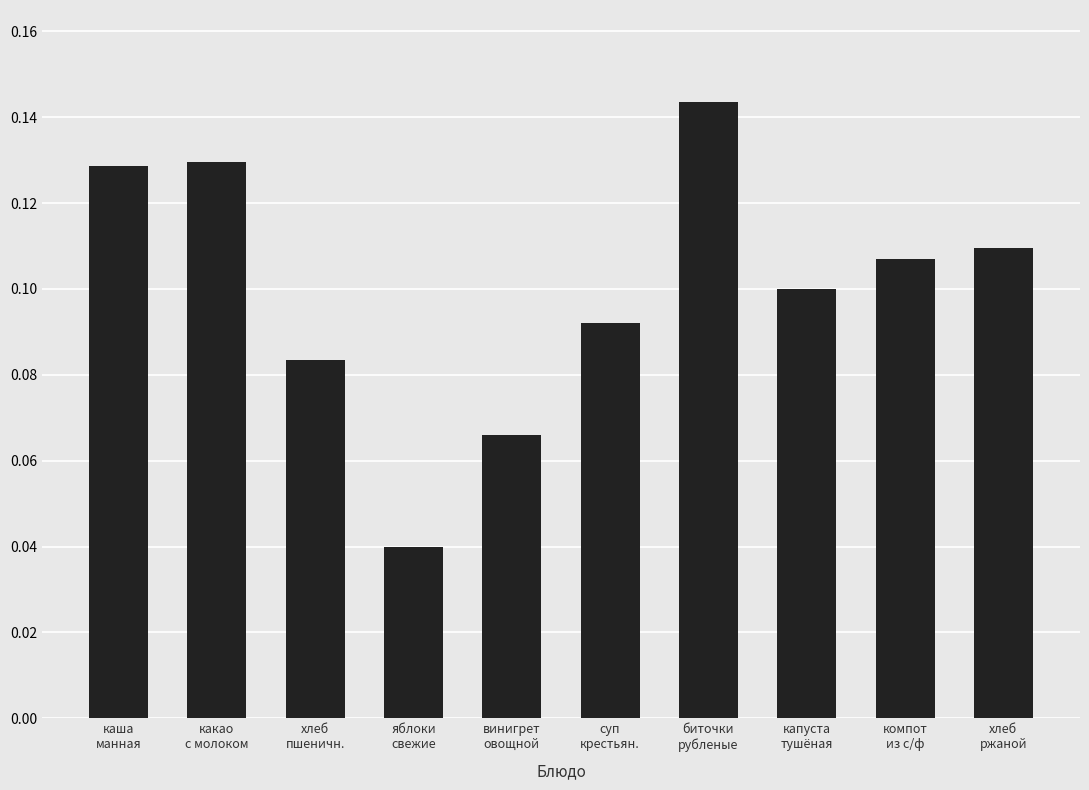

Count the values in the range 0 to 1.

10